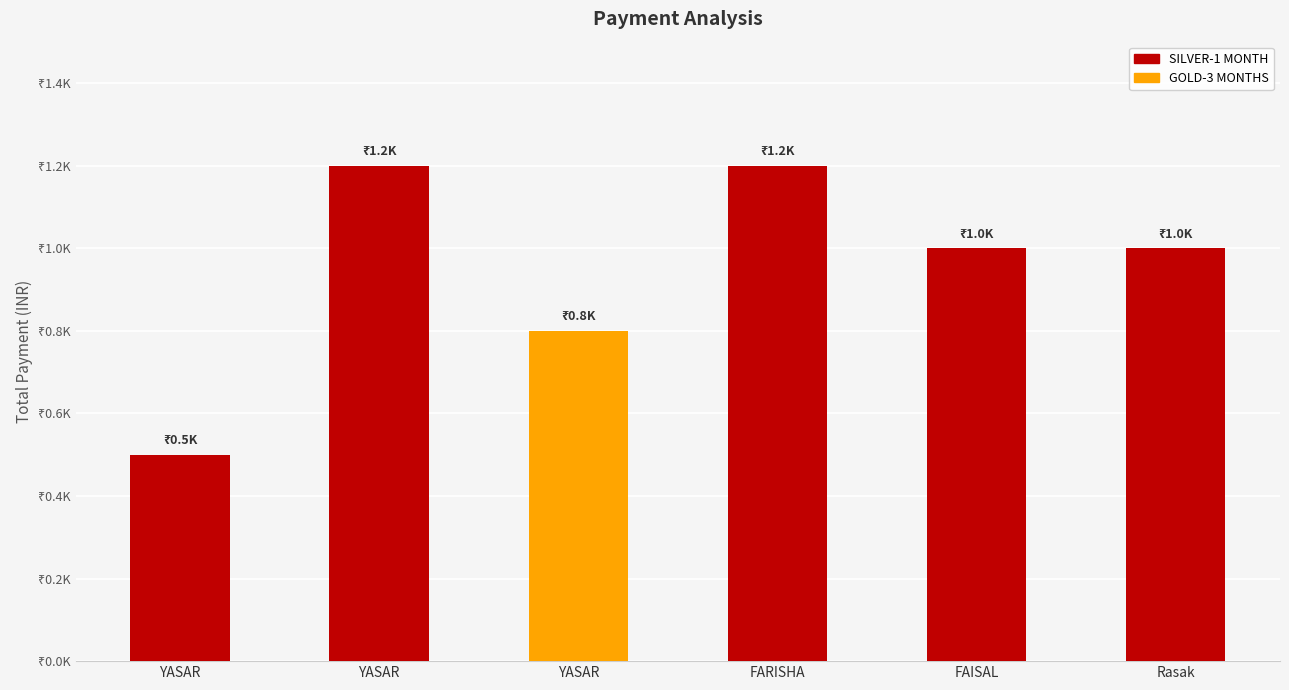

What is the difference between the maximum and second lowest values?

400